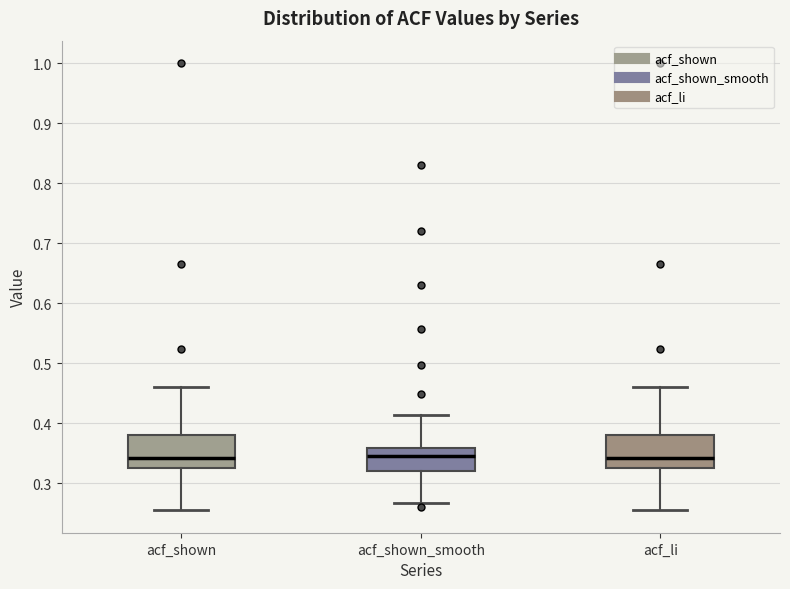

Where does the lower whisker of the box for acf_shown end on the y-axis? The values are not printed on the chart, so give them approximately, as read against the axis.

0.26